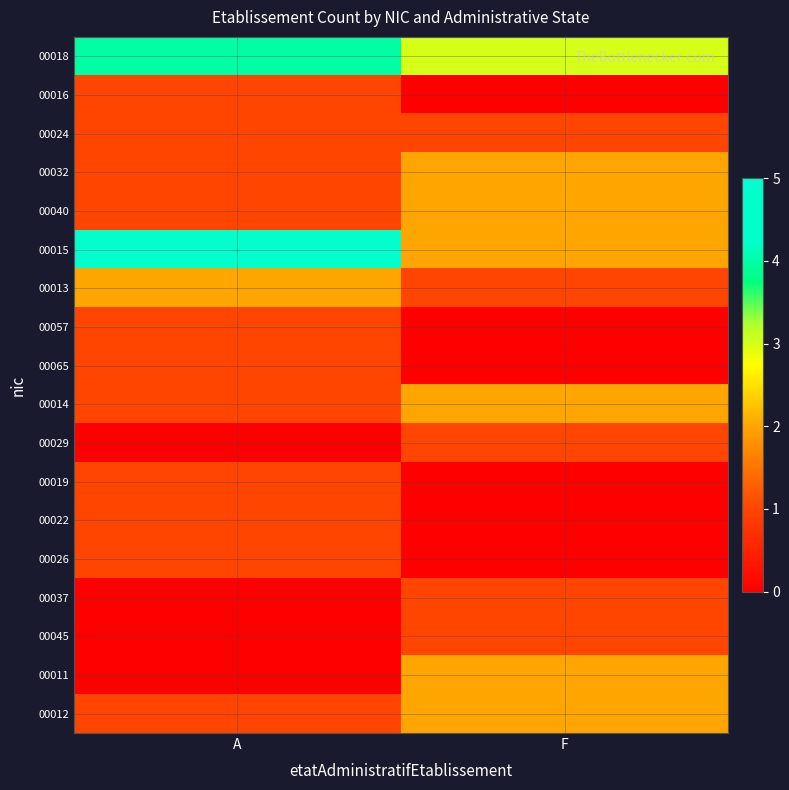

Rank the series by their maximum value, from lowest to highest.

00016, 00024, 00057, 00065, 00029, 00019, 00022, 00026, 00037, 00045, 00032, 00040, 00013, 00014, 00011, 00012, 00018, 00015